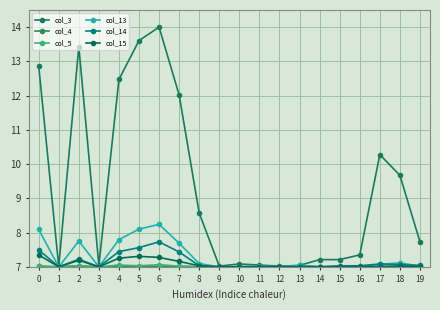

At which label does col_13 reach its minimum?

1